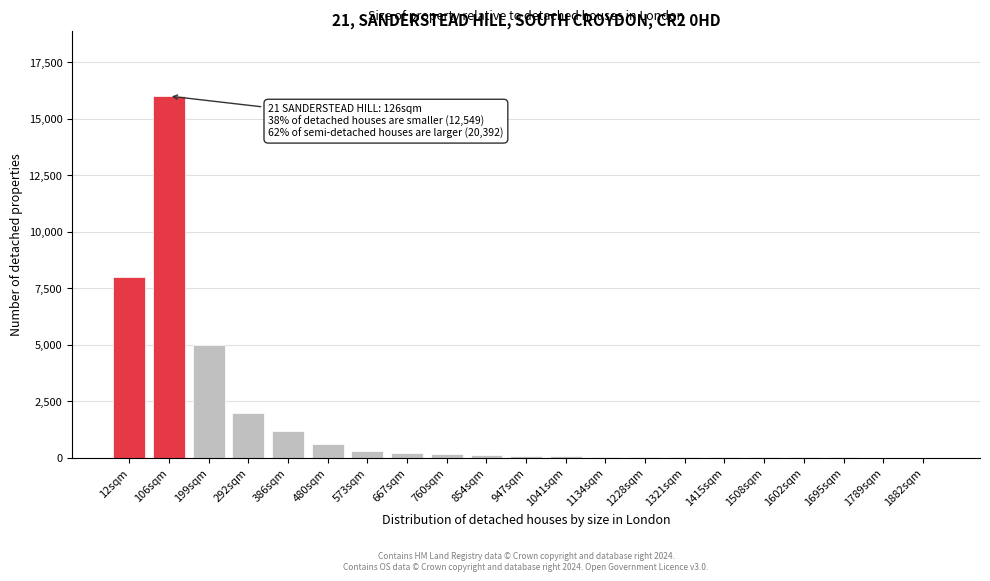

What is the sum of all values?

33893